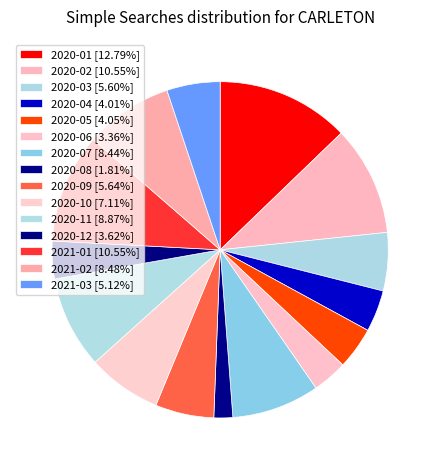

What is the total percentage of 2021-01 and 2020-10?

17.7%